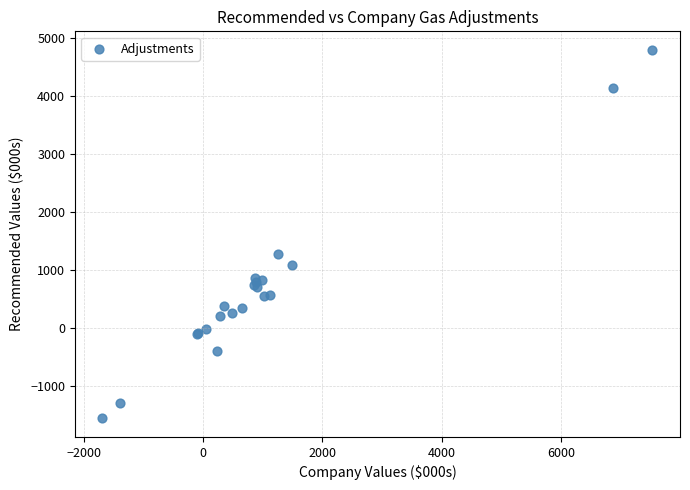

What Y value in the scatter plot is closest to 1621?

1286